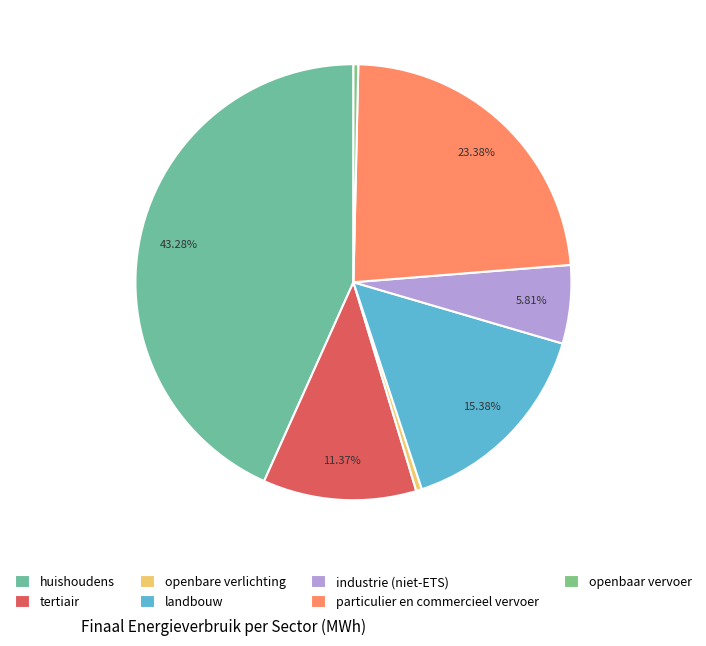

To the nearest percent, what is the difference between the largest and smallest slice percentages?

43%